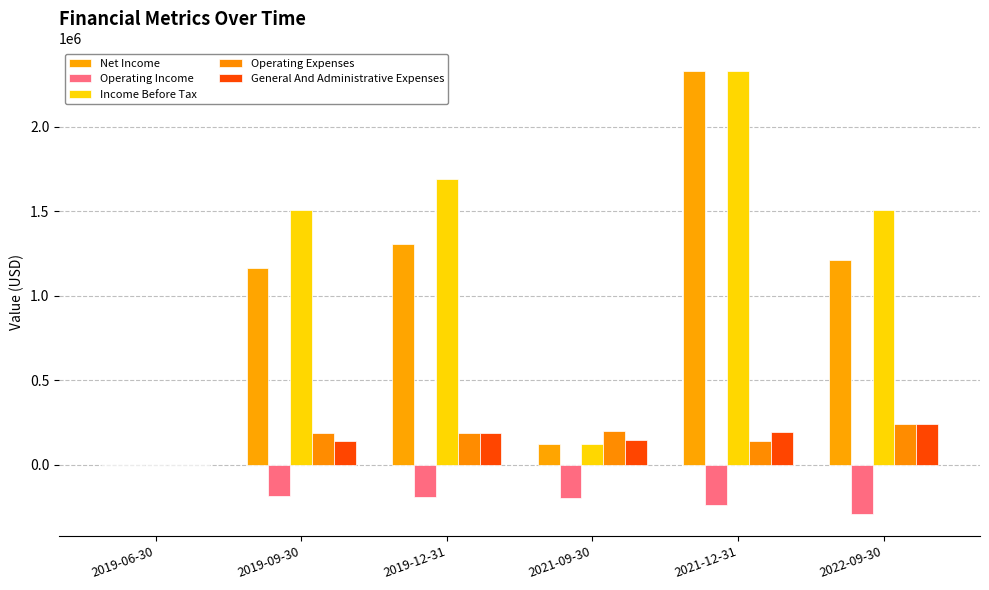

What is the spread (max minus min) of values at 2021-12-31?

2572091